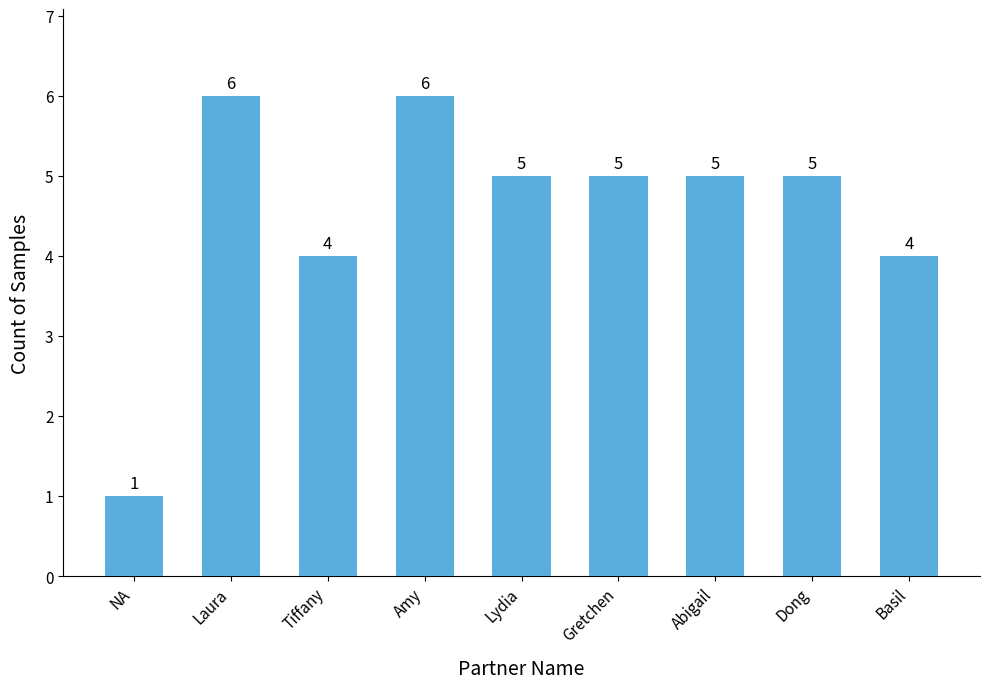

What is the smallest value displayed?

1